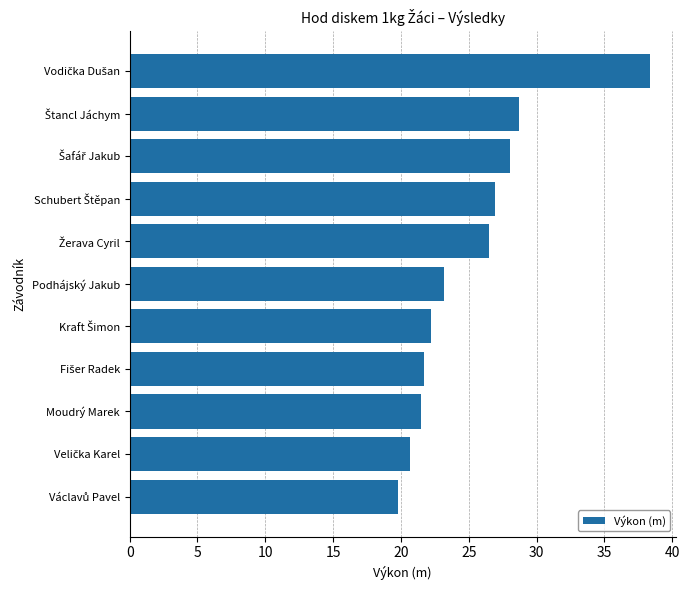

Reading top to bottom, what are all the values shown in this chart?

38.3	28.7	28.1	26.9	26.5	23.2	22.2	21.7	21.5	20.6	19.8